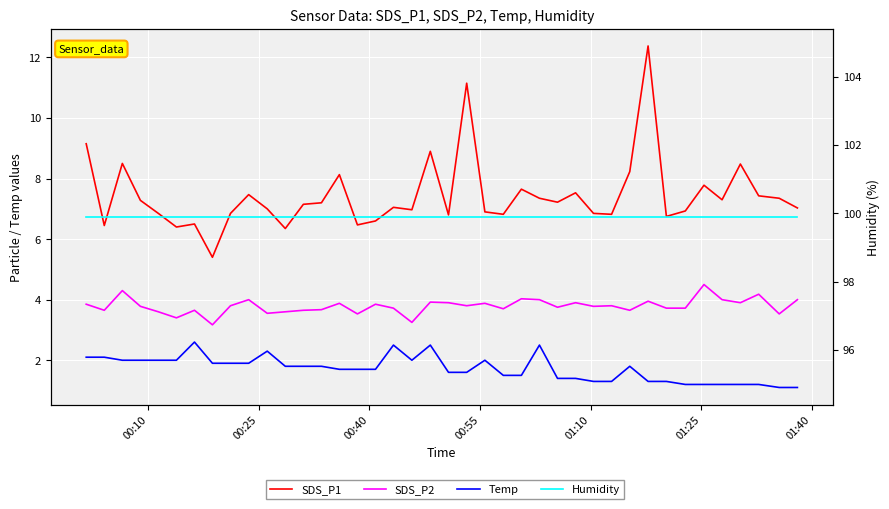

What is the difference between the maximum and minimum values in the SDS_P2 series?

1.3